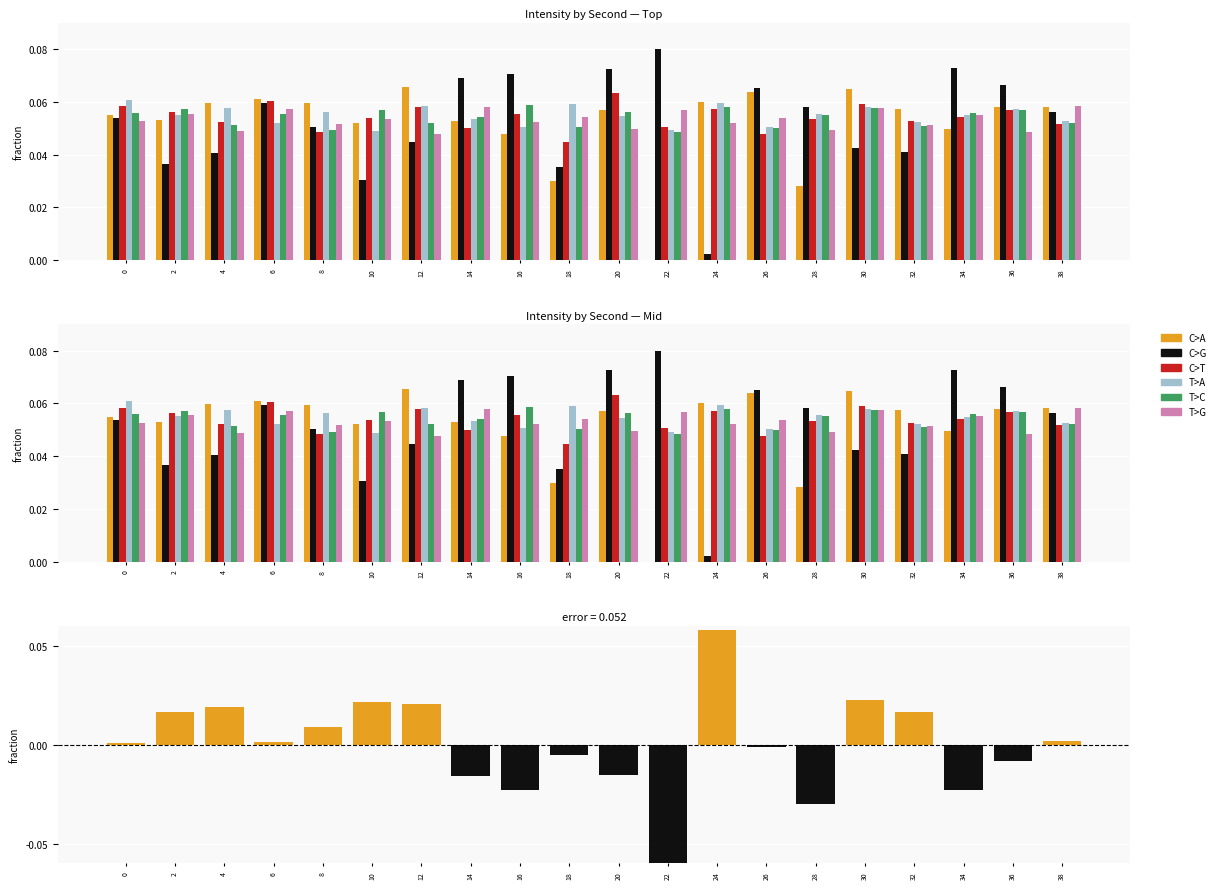

Which series has the largest total across all categories?

T>A